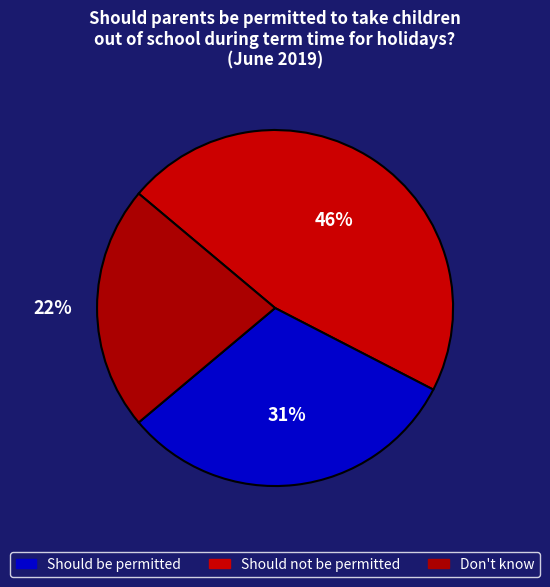

True or false: Don't know accounts for 22% of the total.

True